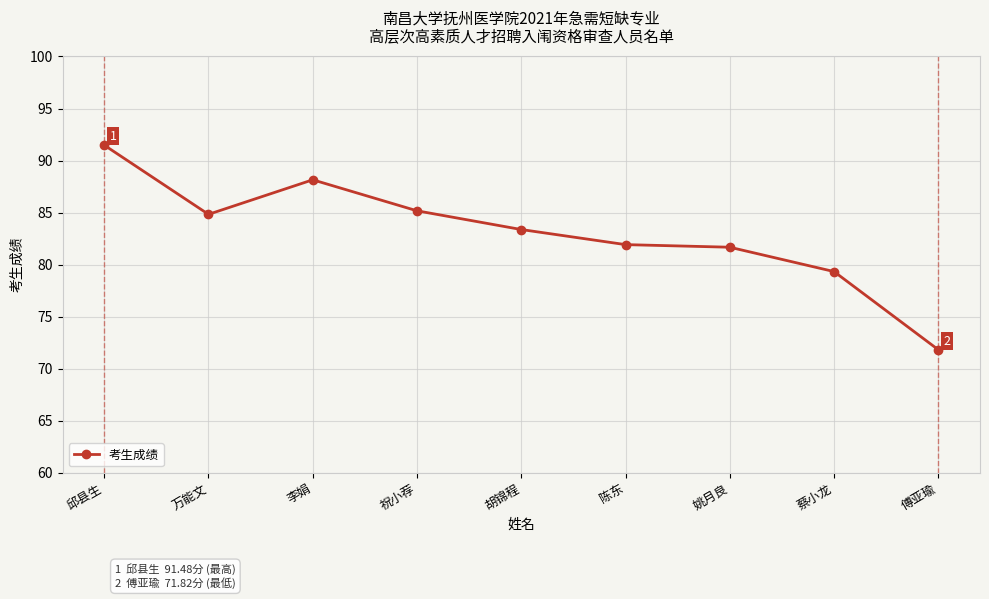

True or false: there are more than 2 points higher than both neighbors.

False